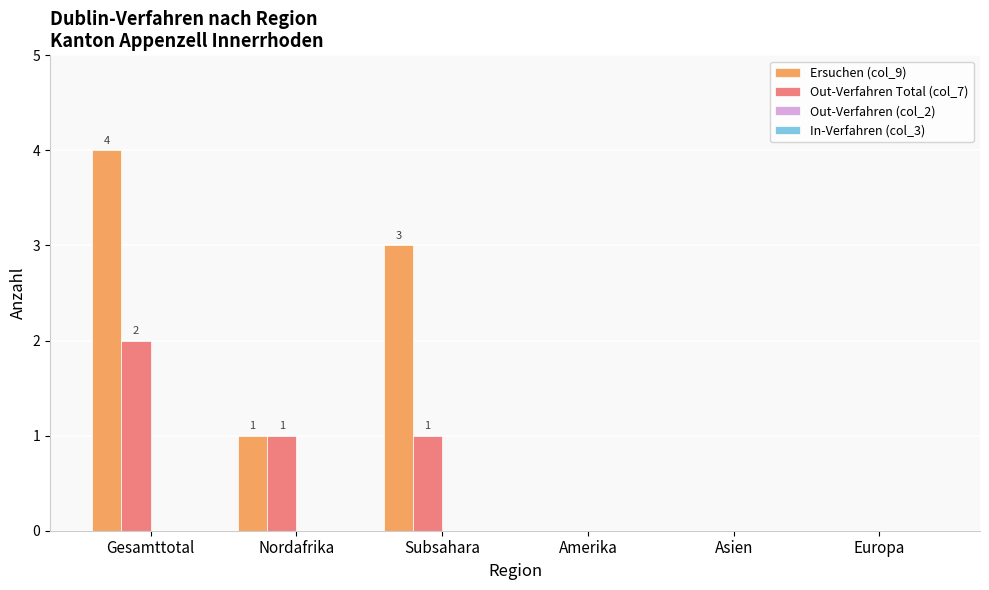

Where does the Ersuchen (col_9) series first go above 1?

Gesamttotal